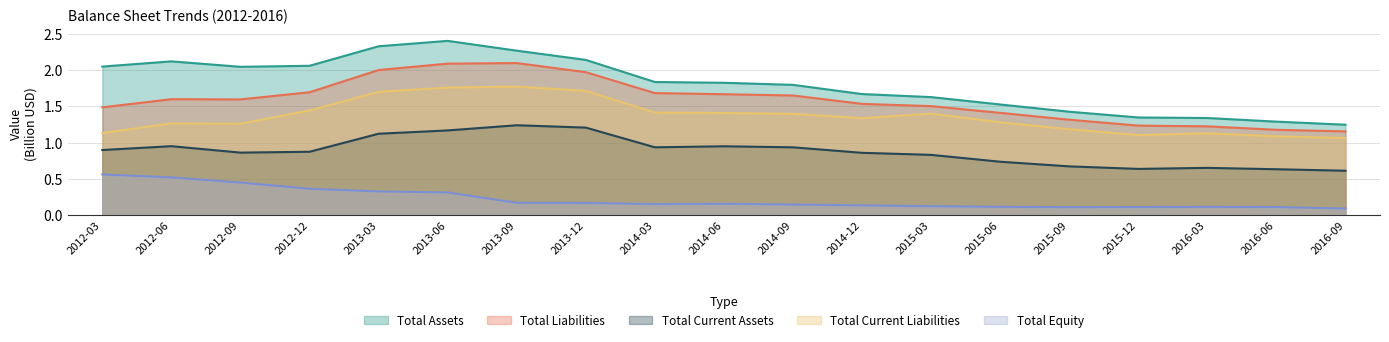

Does the chart display data point markers on the line(s)?

No